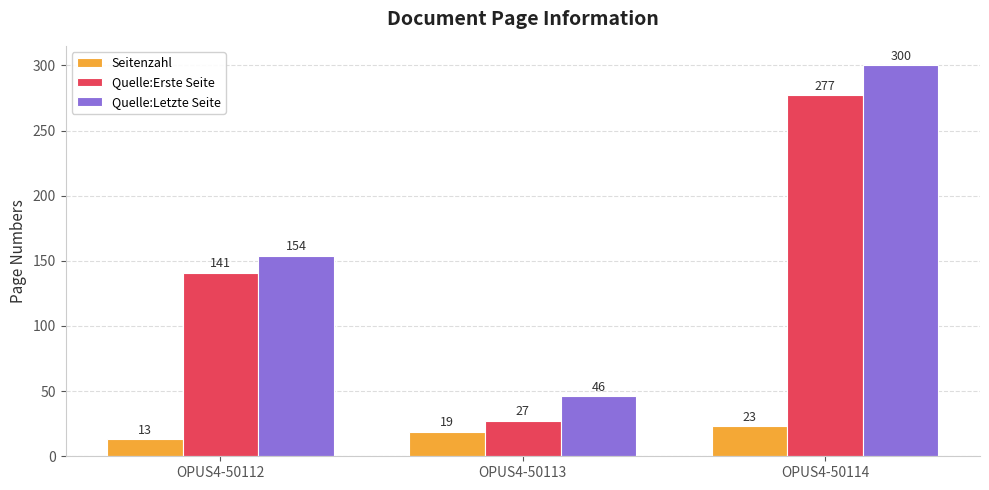

Rank the series at OPUS4-50113 from highest to lowest value.

Quelle:Letzte Seite, Quelle:Erste Seite, Seitenzahl